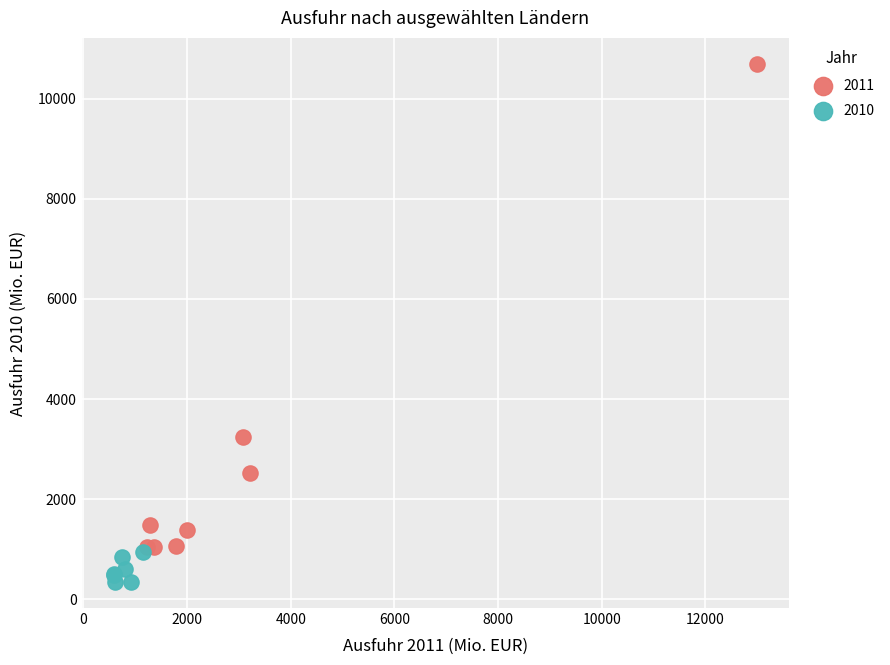

Which series reaches the maximum Y coordinate?

2011